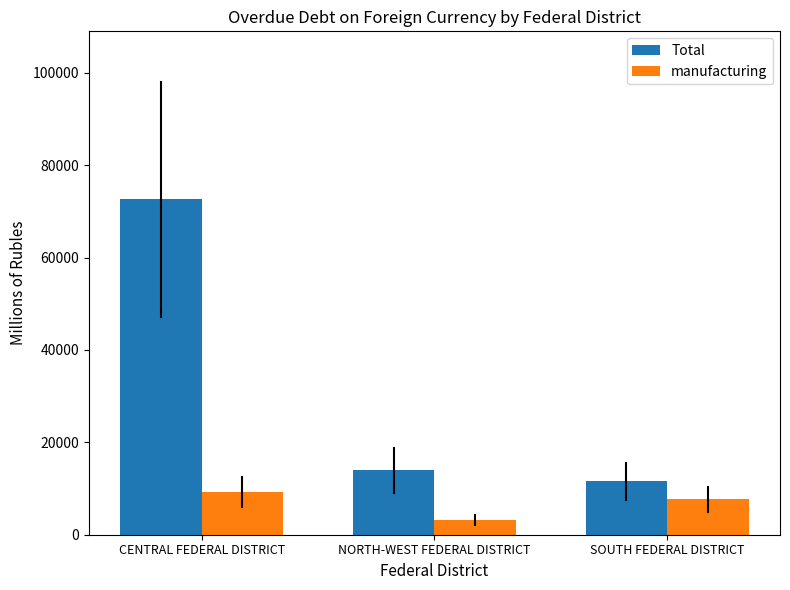

Is the value of manufacturing at SOUTH FEDERAL DISTRICT greater than the value of Total at SOUTH FEDERAL DISTRICT?

No